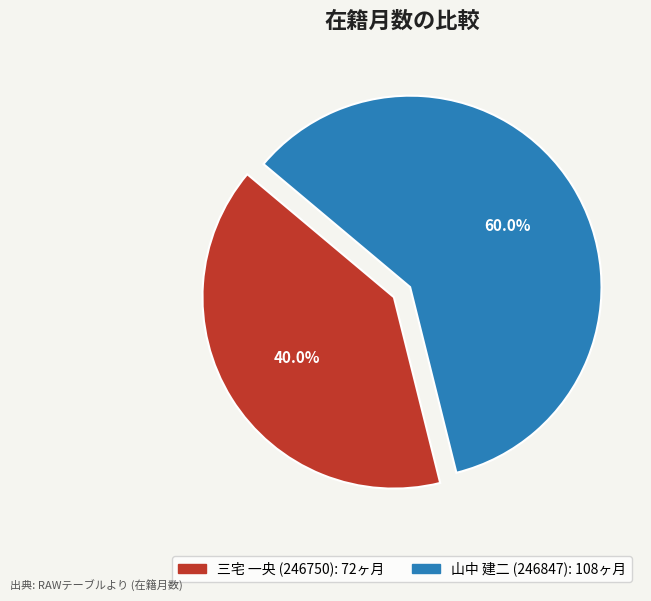

How many slices are in this pie chart?

2